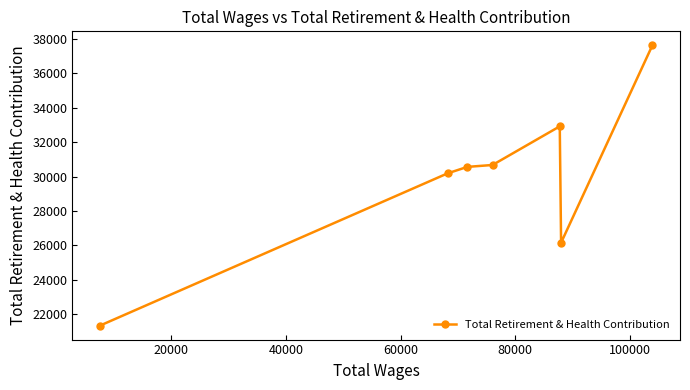

What is the maximum value shown in the chart?

37625.9